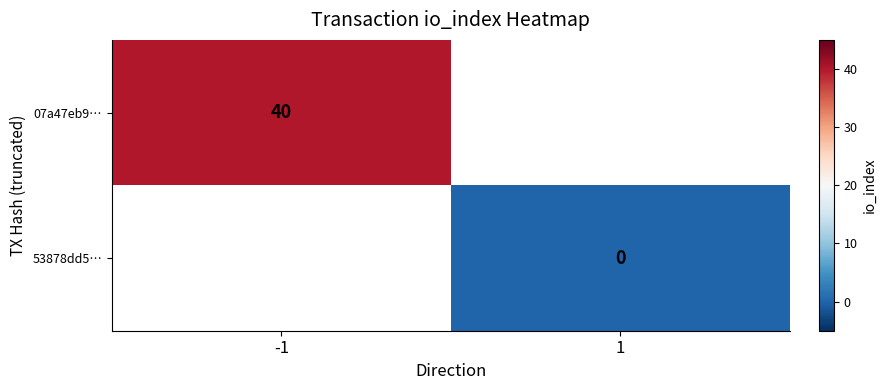

List the series in order of their peak value, highest first.

07a47eb9…, 53878dd5…